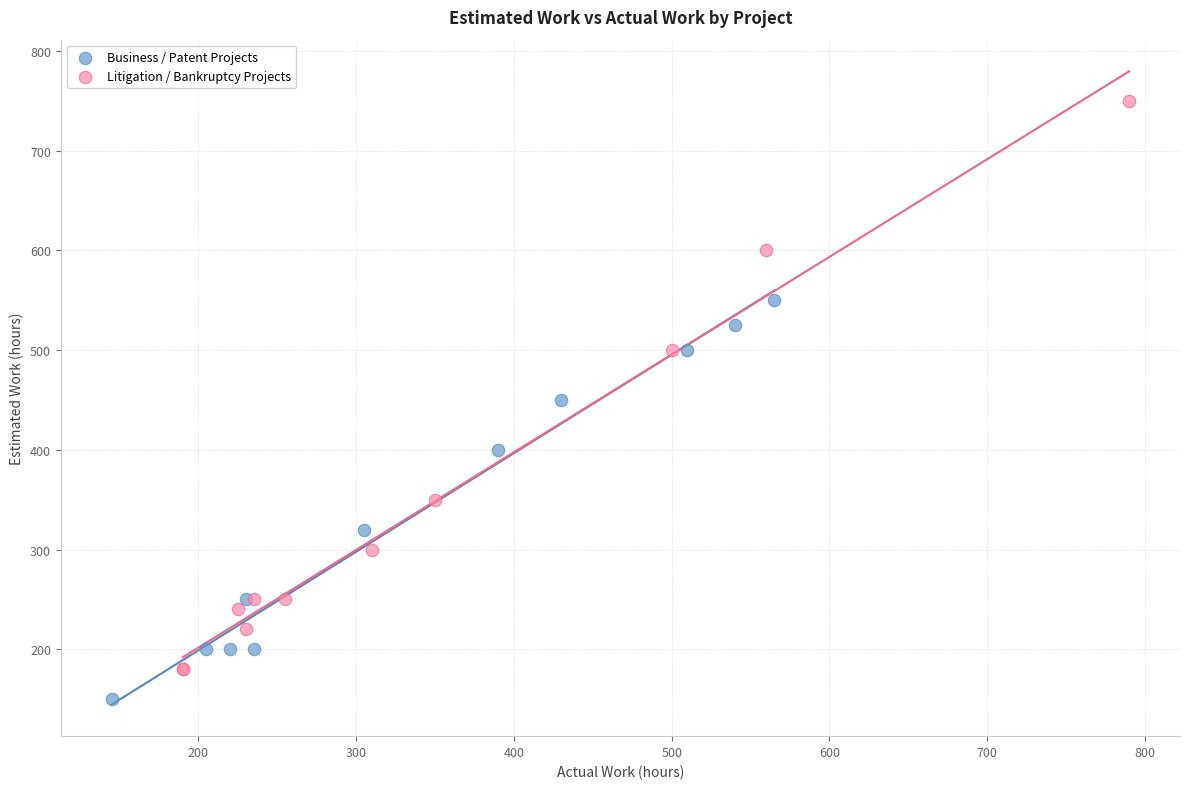

What are all the series names shown in the legend?

Business / Patent Projects, Litigation / Bankruptcy Projects